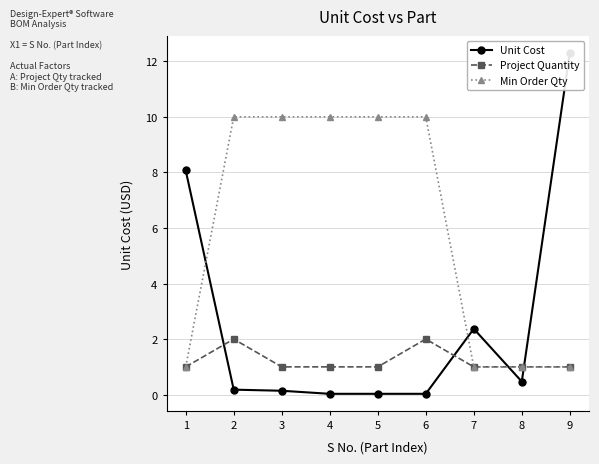

True or false: Min Order Qty and Unit Cost intersect in this chart.

True